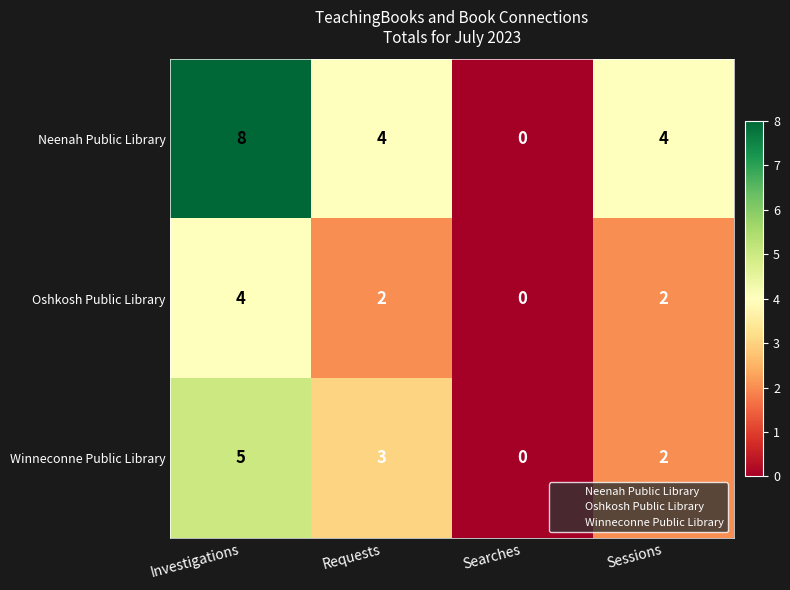

What is the difference between the maximum and minimum values in the Neenah Public Library series?

8